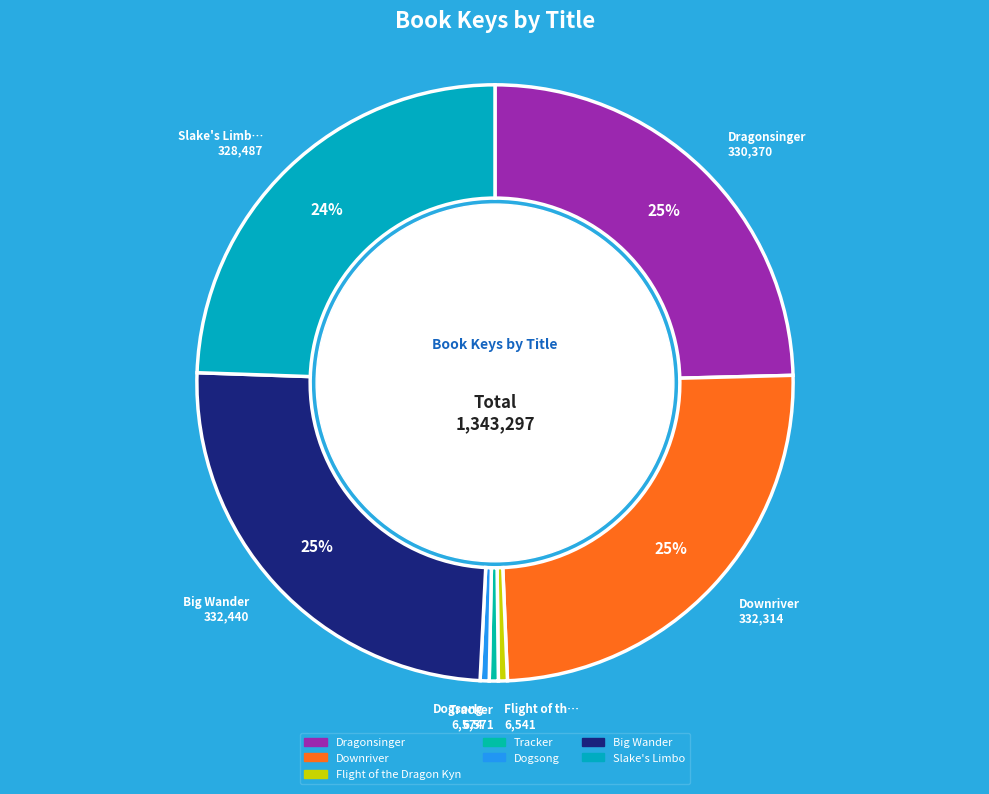

Count the number of slices in the pie.

7